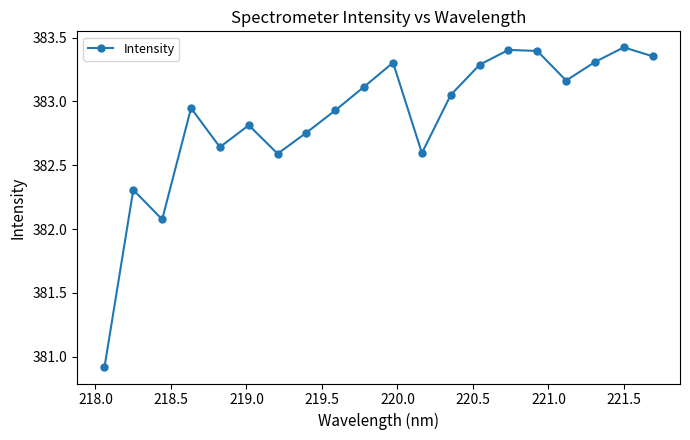

How many distinct data groups are displayed?

1